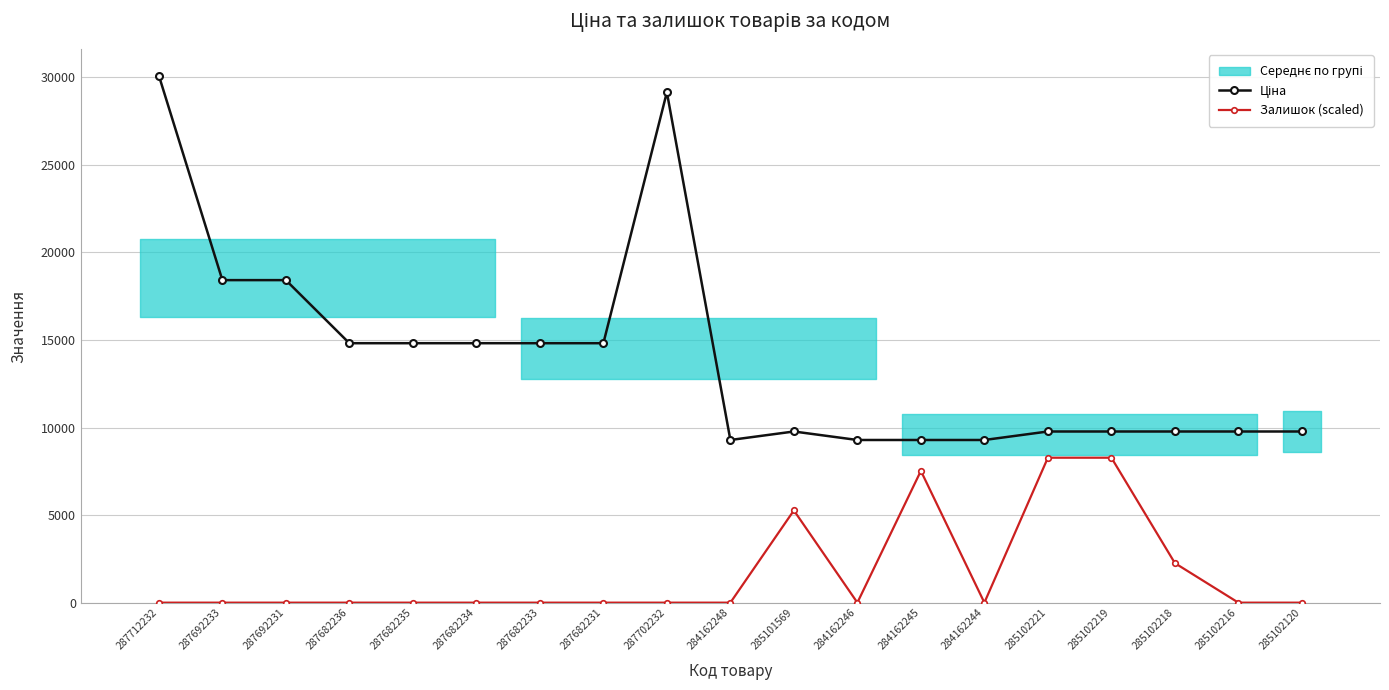

Between 287692231 and 285102221, which series saw the biggest shift?

Ціна